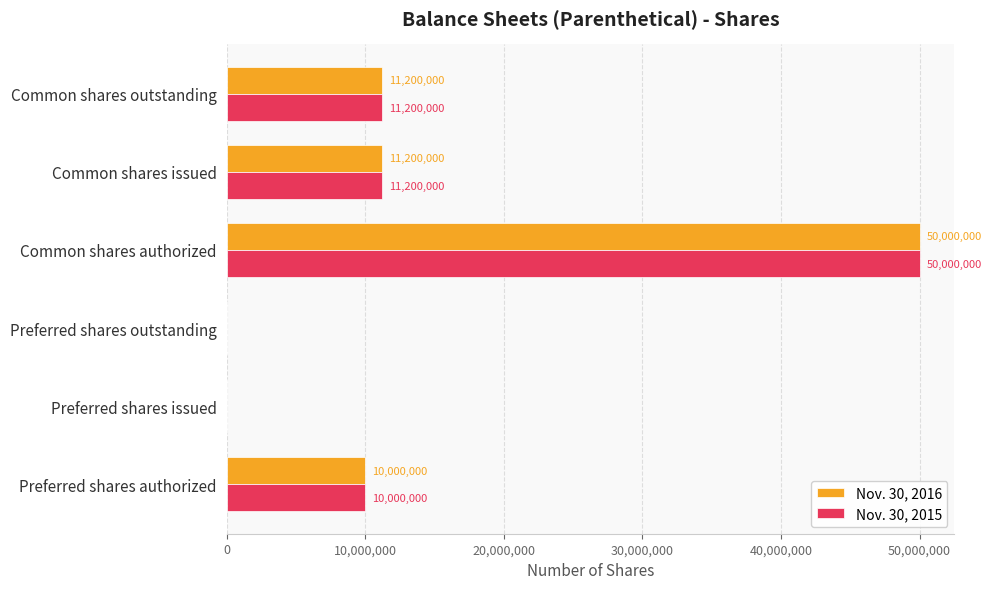

What is the total value across all series at Common shares outstanding?

22400000